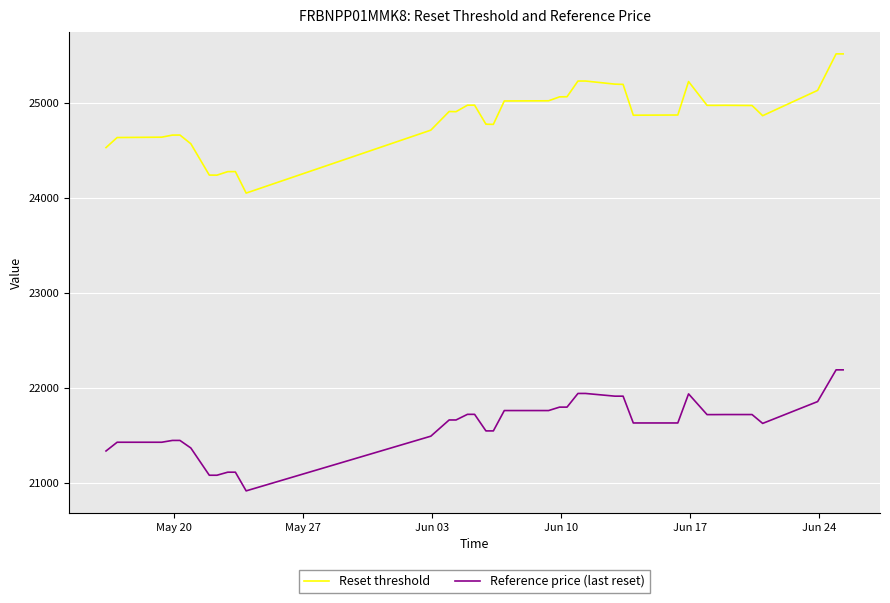

Rank the series by their maximum value, from lowest to highest.

Reference price (last reset), Reset threshold